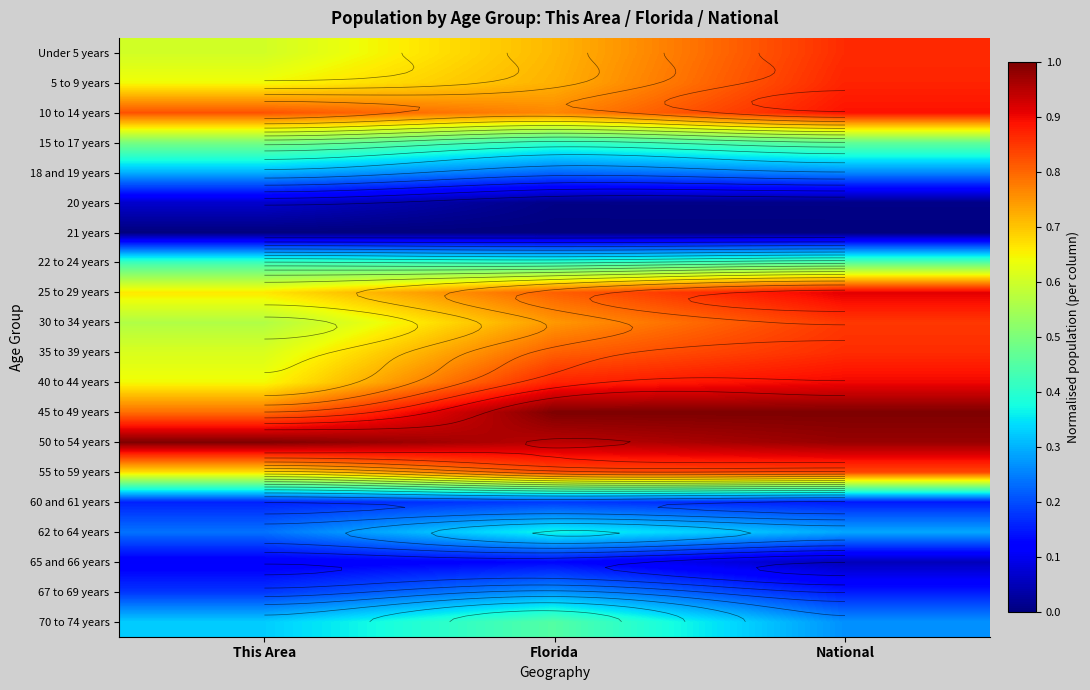

What is the average value of the 25 to 29 years series?

0.8